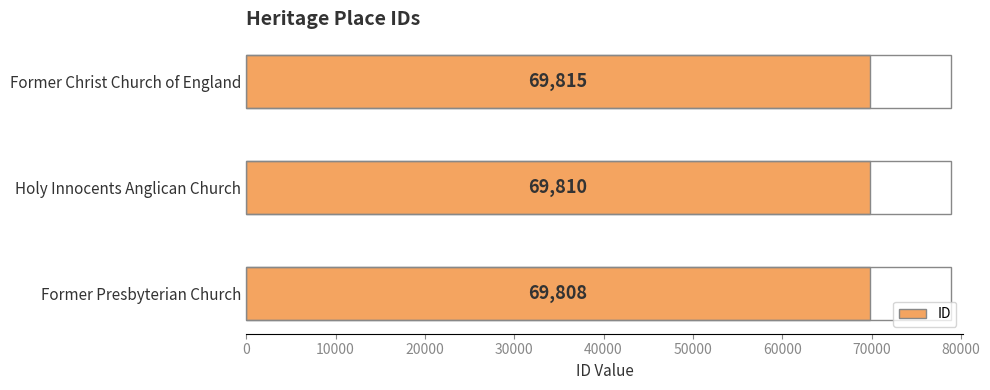

Where is the data nearest to the value 69811?

Holy Innocents Anglican Church